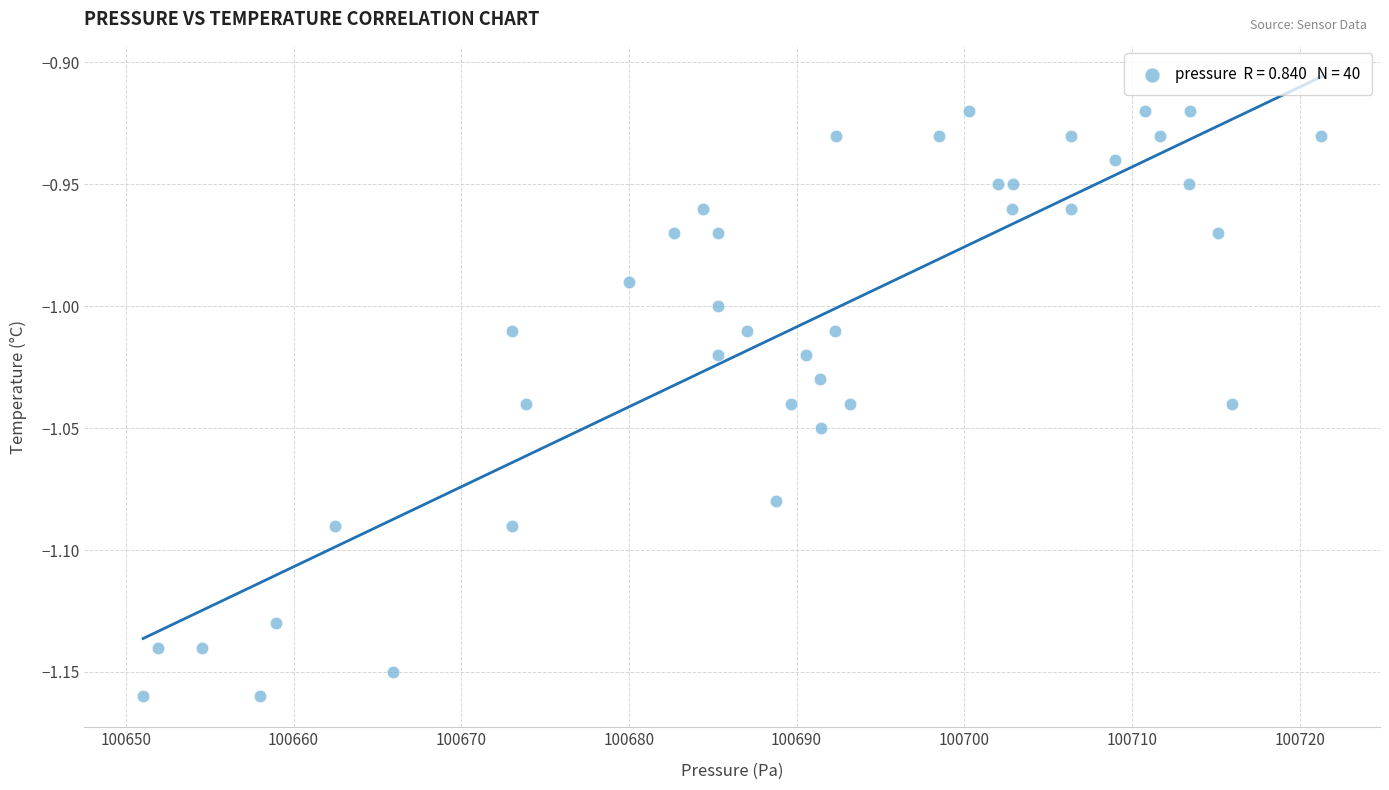

What is the range of X values (max minus min)?

70.2